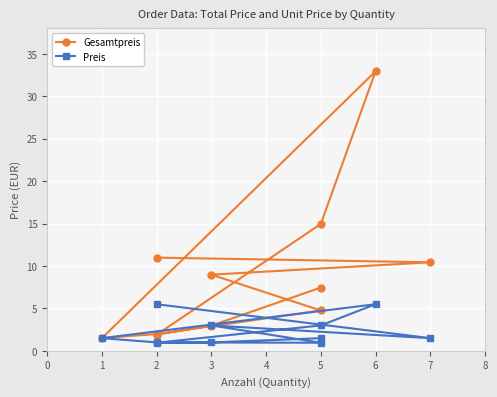

What is the spread (max minus min) of values at 6?

27.4